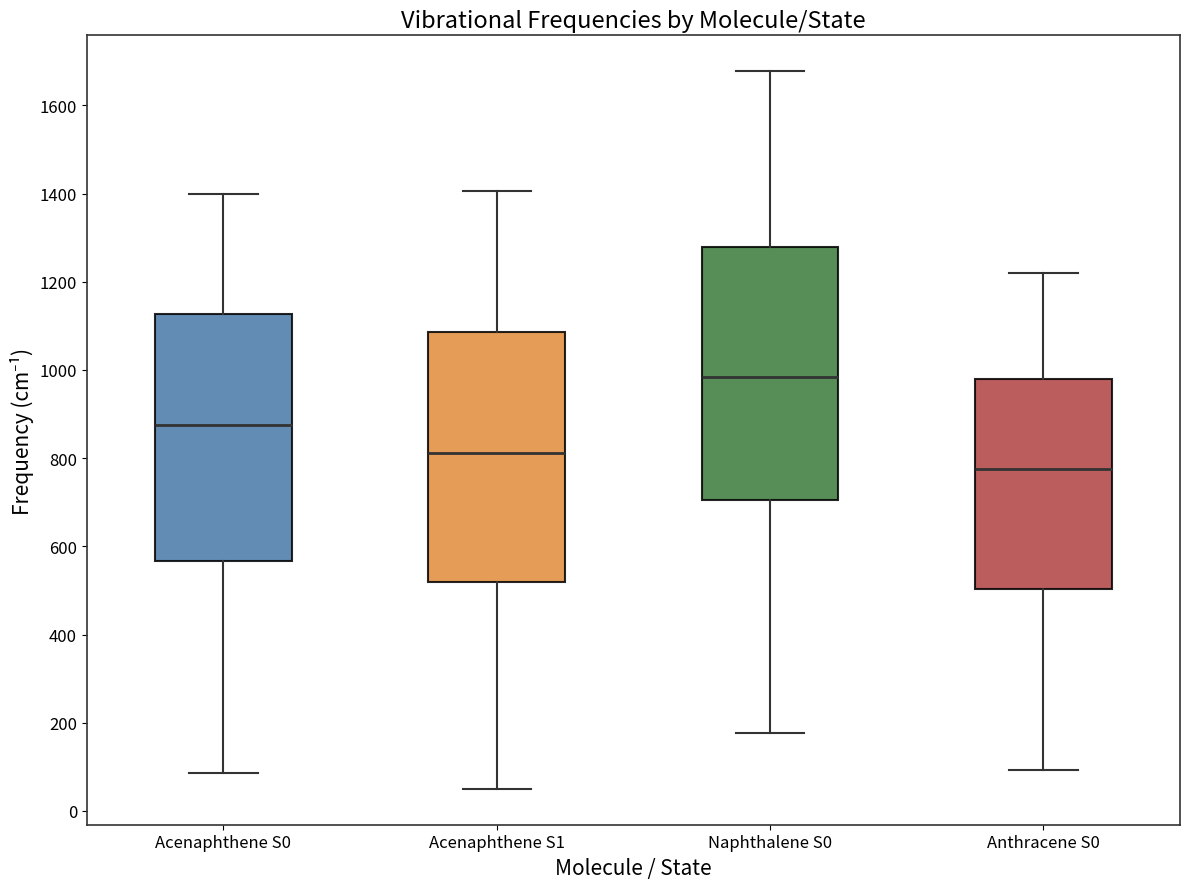

Where does the median line of the box for Naphthalene S0 sit on the y-axis? The values are not printed on the chart, so give them approximately, as read against the axis.

980